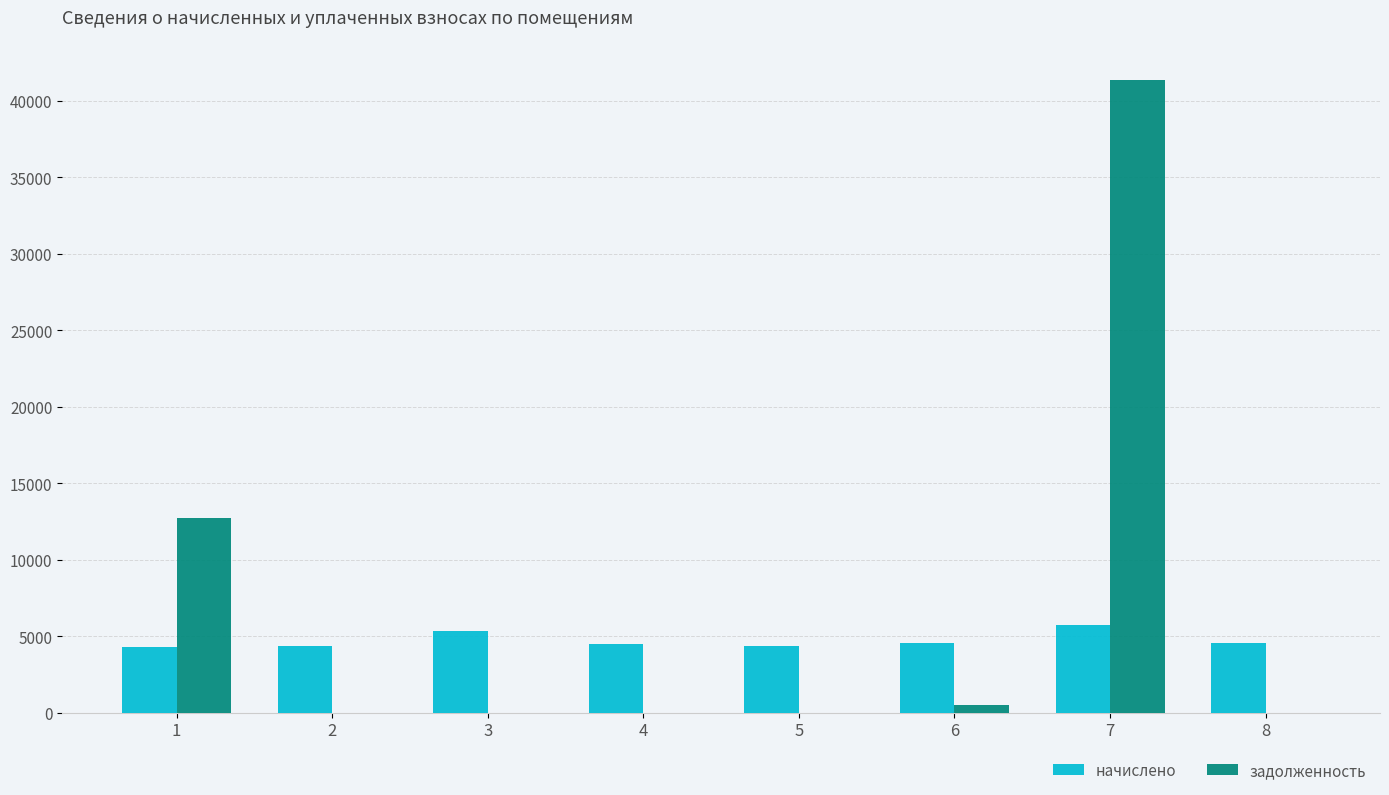

What is the average value of the задолженность series?

6827.5